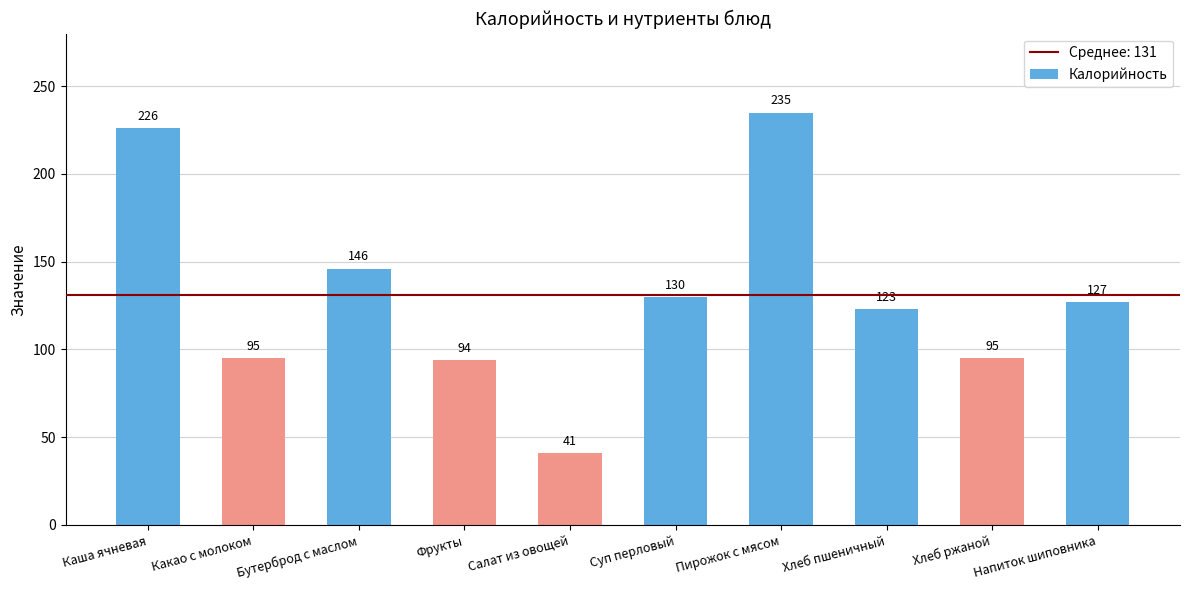

The value at Каша ячневая is 121. True or false?

False